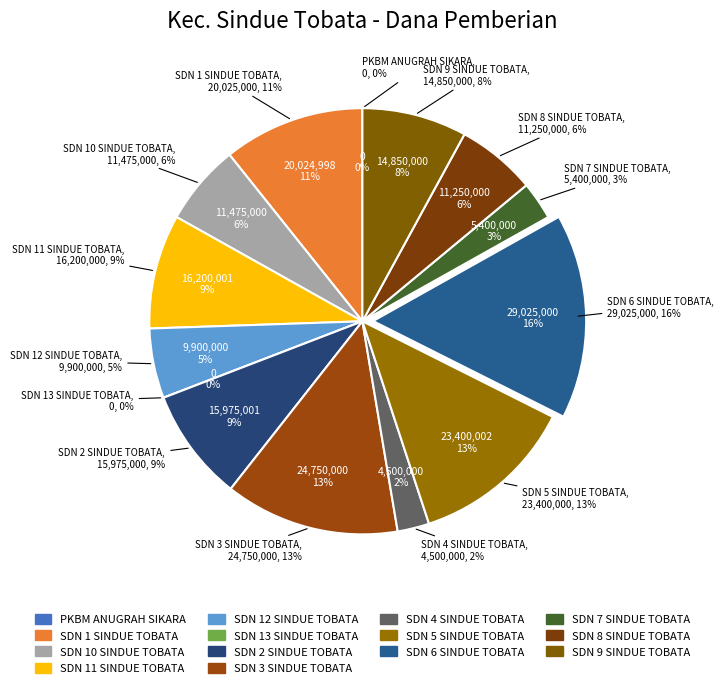

To the nearest percent, what is the combined percentage of SDN 13 SINDUE TOBATA and SDN 6 SINDUE TOBATA?

16%